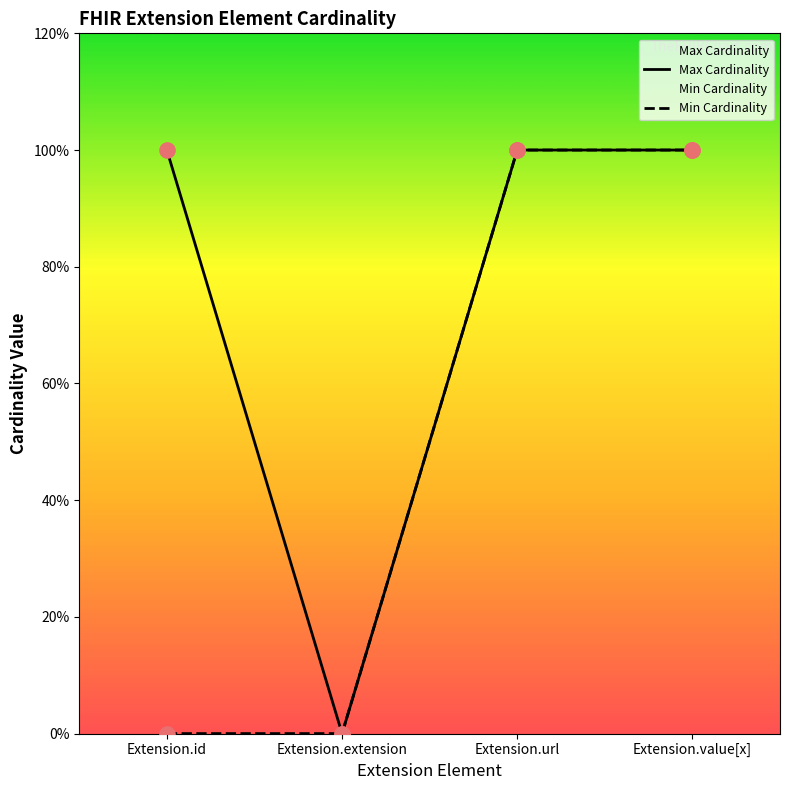

Which series has the largest Y range (max minus min)?

Max Cardinality